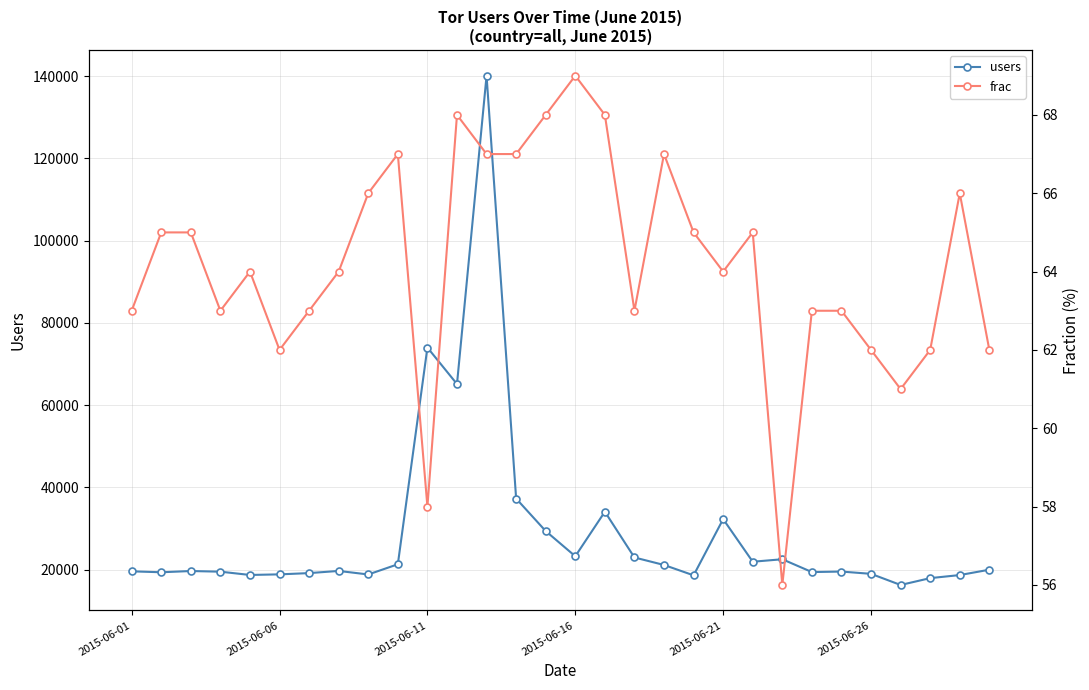

Does the chart have visible grid lines?

Yes